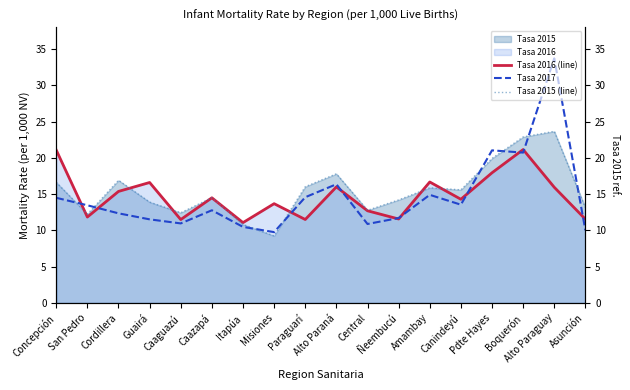

Rank the series at Misiones from lowest to highest value.

Tasa 2015 (line), Tasa 2017, Tasa 2016 (line)